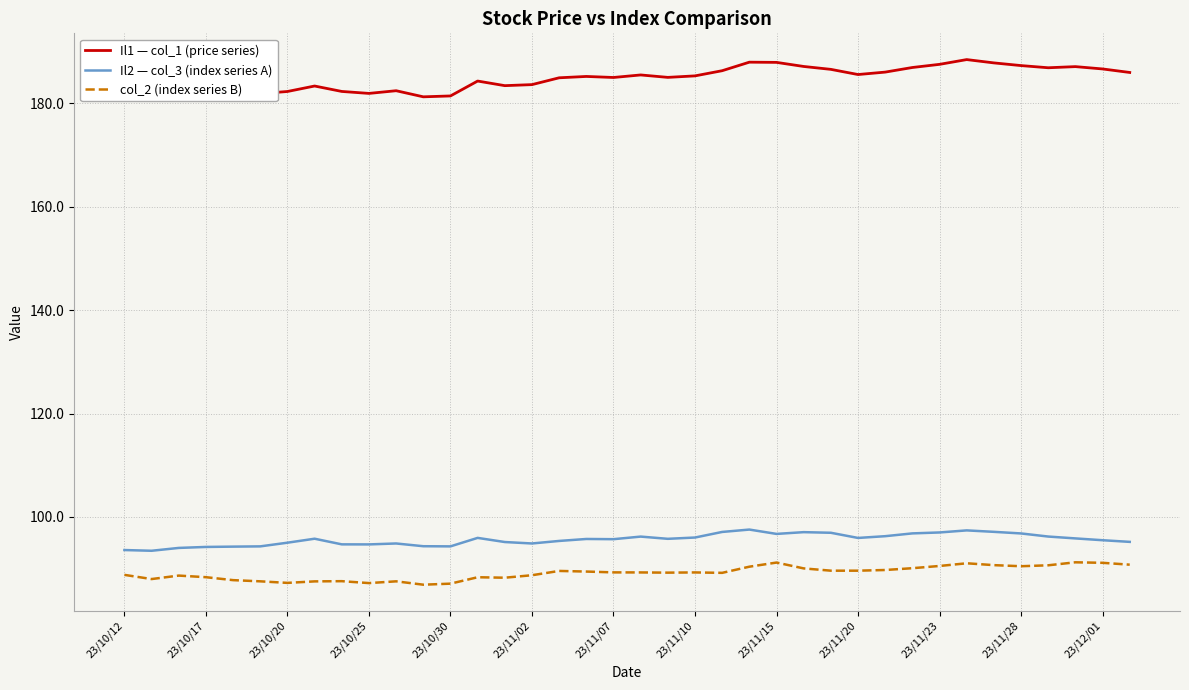

Which series has the largest range (max minus min)?

Il1 — col_1 (price series)